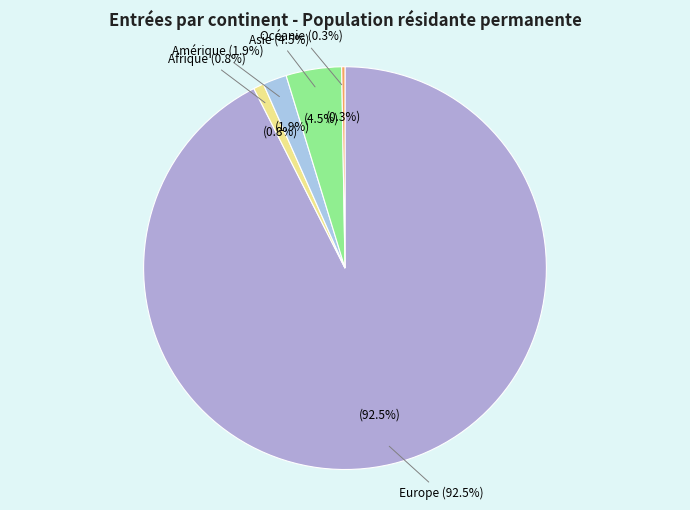

What percentage is NOT represented by Afrique?

99.2%